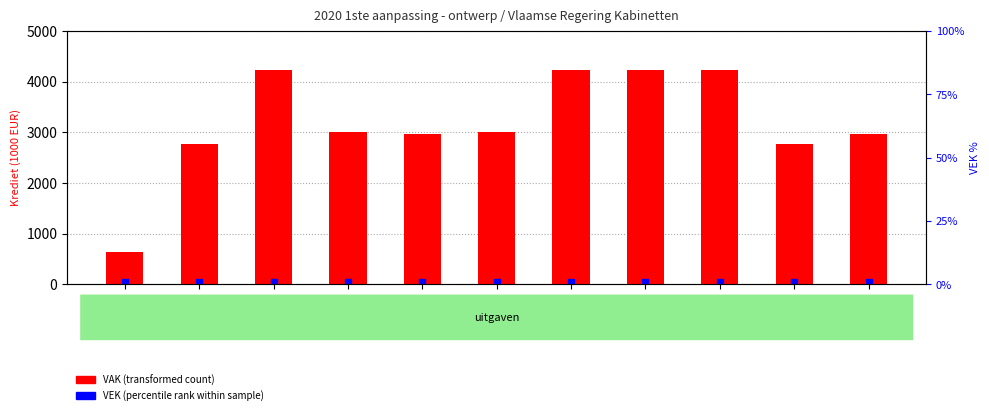

At how many categories does at least one series exceed 2994?

6